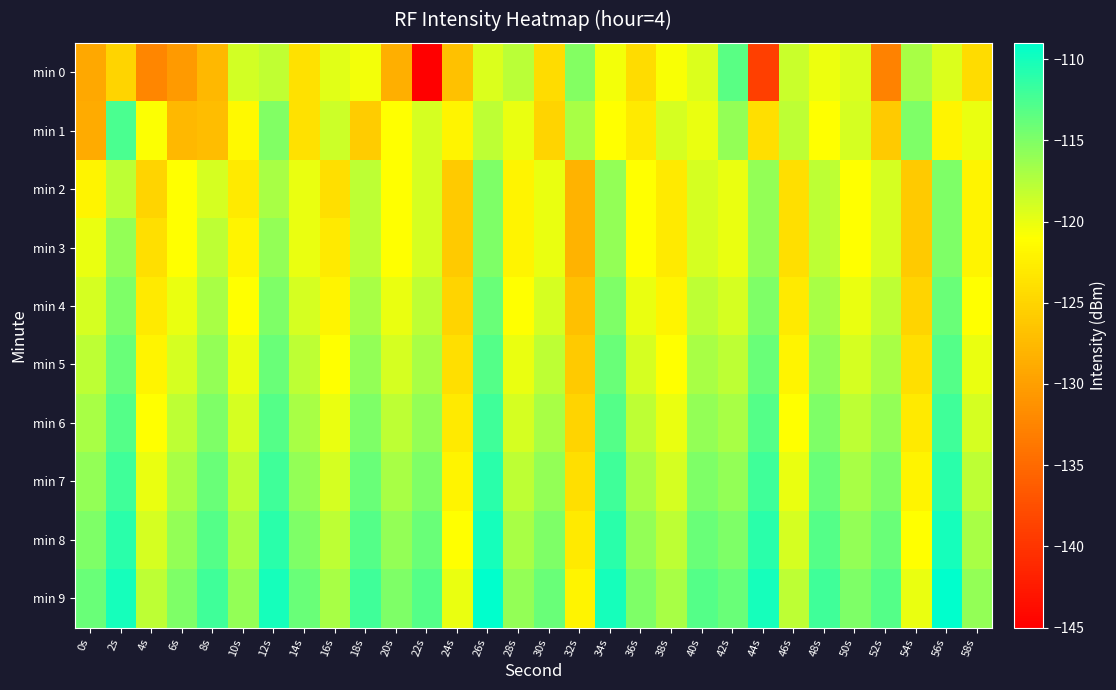

How many categories are shown in the chart?

30